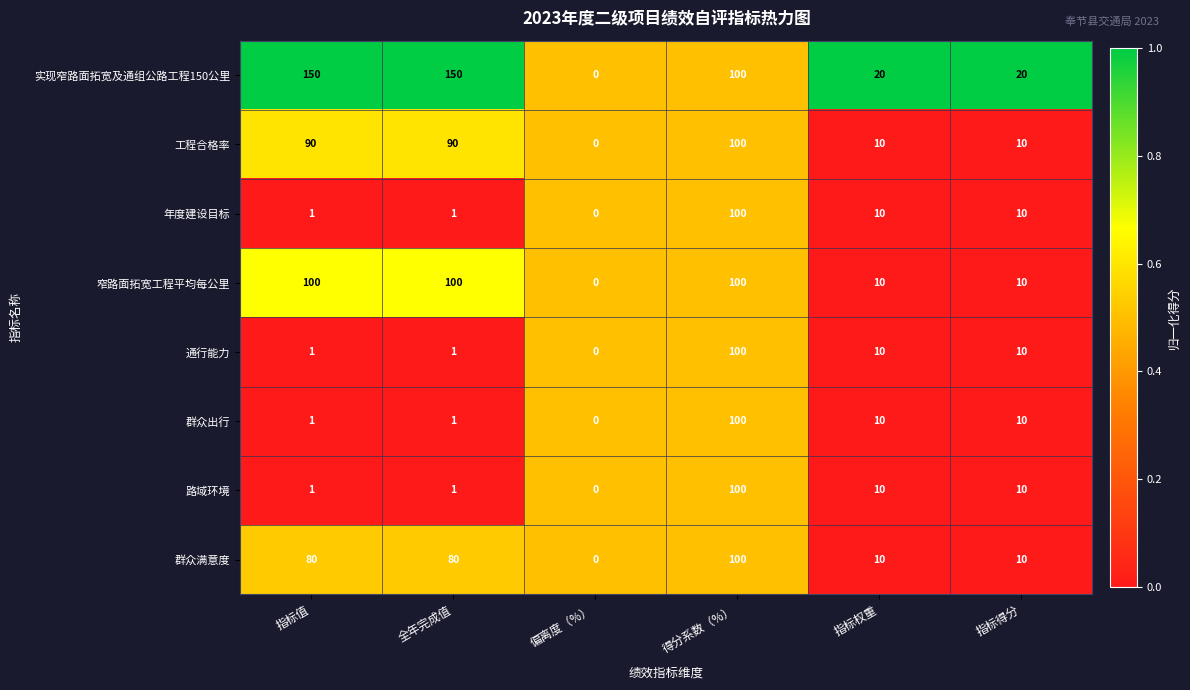

What is the difference between the maximum and minimum values in the 群众出行 series?

100